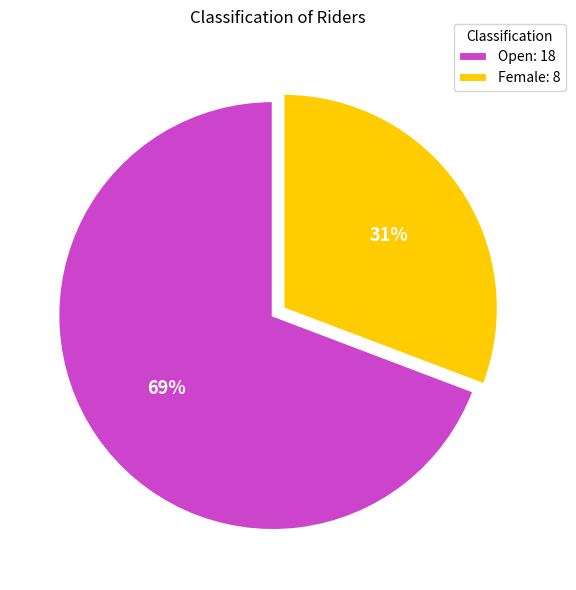

To the nearest percent, what percentage of the pie is Open?

69%